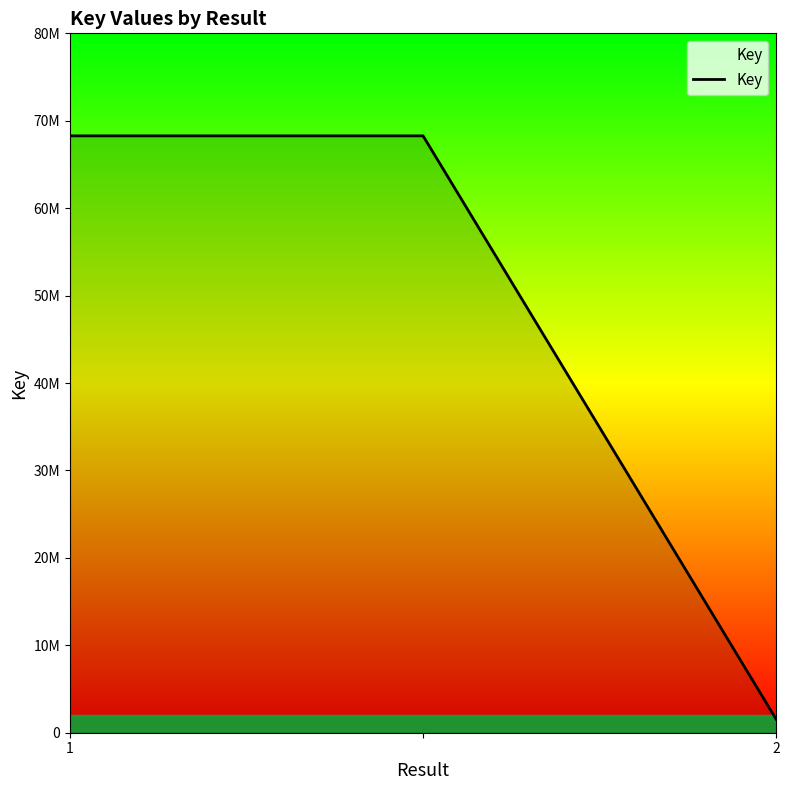

What is the value of the 1st point from the left?

68271681